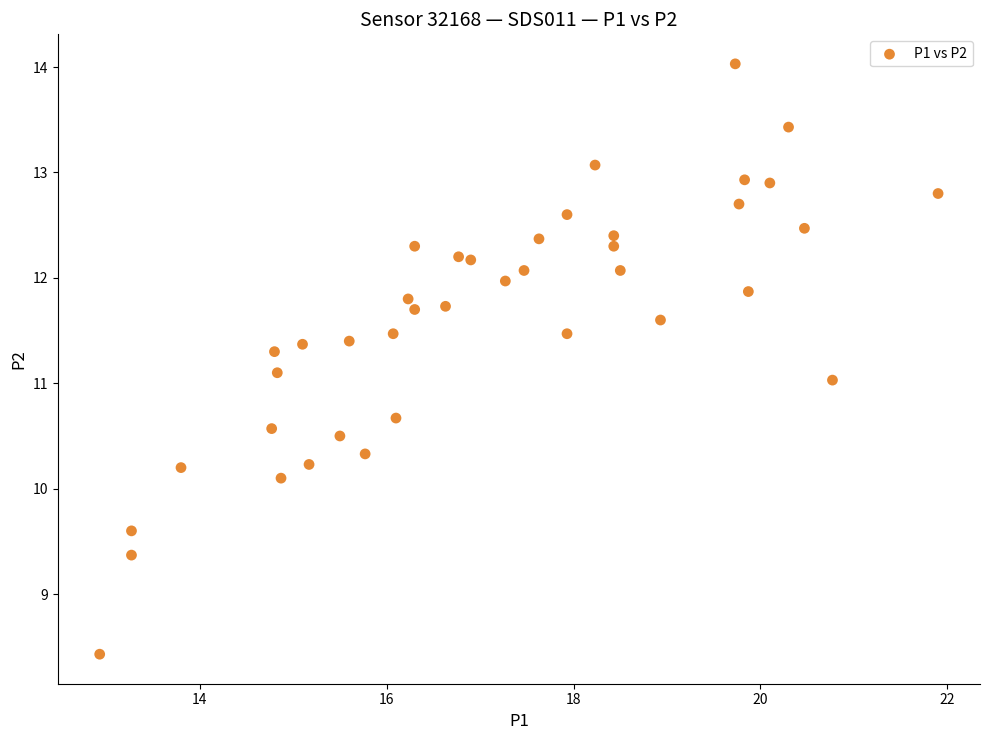

What is the range of Y values (max minus min)?

5.6